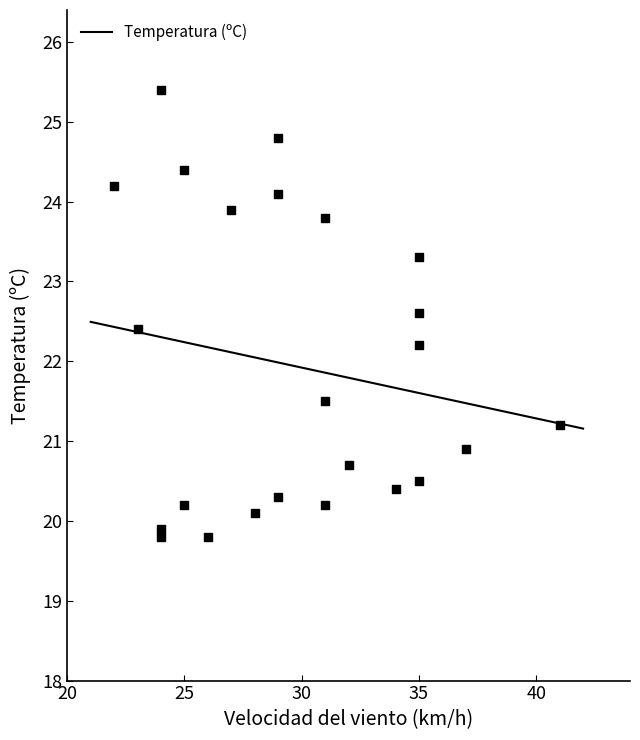

What is the ratio of the value at 23 to the value at 6?

1.1